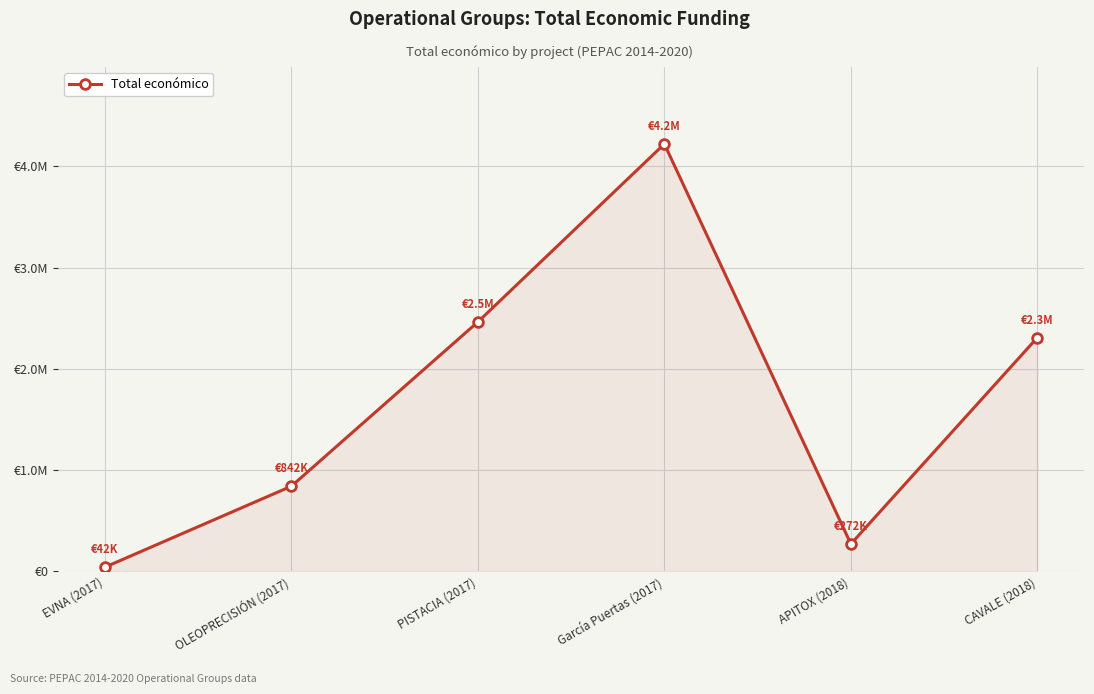

How many interior local valleys (lower than both neighbors) does the data have?

1